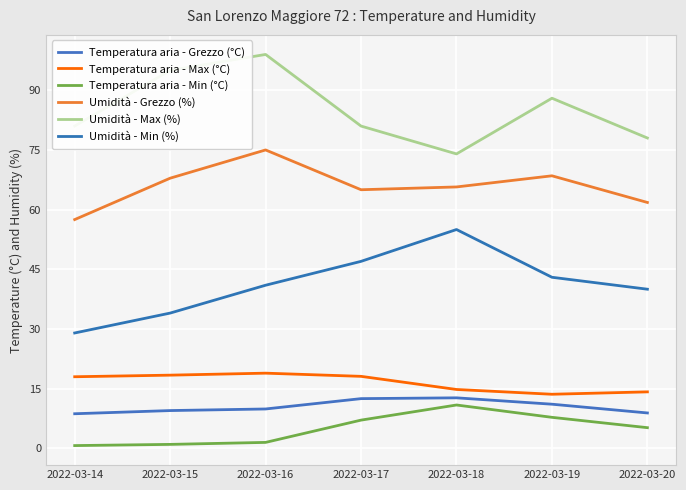

Reading right to left, extract all data points from this chart.

Temperatura aria - Grezzo (°C): 2022-03-20=8.9	2022-03-19=11.1	2022-03-18=12.7	2022-03-17=12.5	2022-03-16=9.9	2022-03-15=9.5	2022-03-14=8.7
Temperatura aria - Max (°C): 2022-03-20=14.2	2022-03-19=13.6	2022-03-18=14.8	2022-03-17=18.1	2022-03-16=18.9	2022-03-15=18.4	2022-03-14=18.0
Temperatura aria - Min (°C): 2022-03-20=5.2	2022-03-19=7.8	2022-03-18=10.9	2022-03-17=7.1	2022-03-16=1.5	2022-03-15=1.0	2022-03-14=0.7
Umidità - Grezzo (%): 2022-03-20=61.8	2022-03-19=68.5	2022-03-18=65.7	2022-03-17=65.0	2022-03-16=75.0	2022-03-15=67.9	2022-03-14=57.5
Umidità - Max (%): 2022-03-20=78.0	2022-03-19=88.0	2022-03-18=74.0	2022-03-17=81.0	2022-03-16=99.0	2022-03-15=95.0	2022-03-14=81.0
Umidità - Min (%): 2022-03-20=40.0	2022-03-19=43.0	2022-03-18=55.0	2022-03-17=47.0	2022-03-16=41.0	2022-03-15=34.0	2022-03-14=29.0